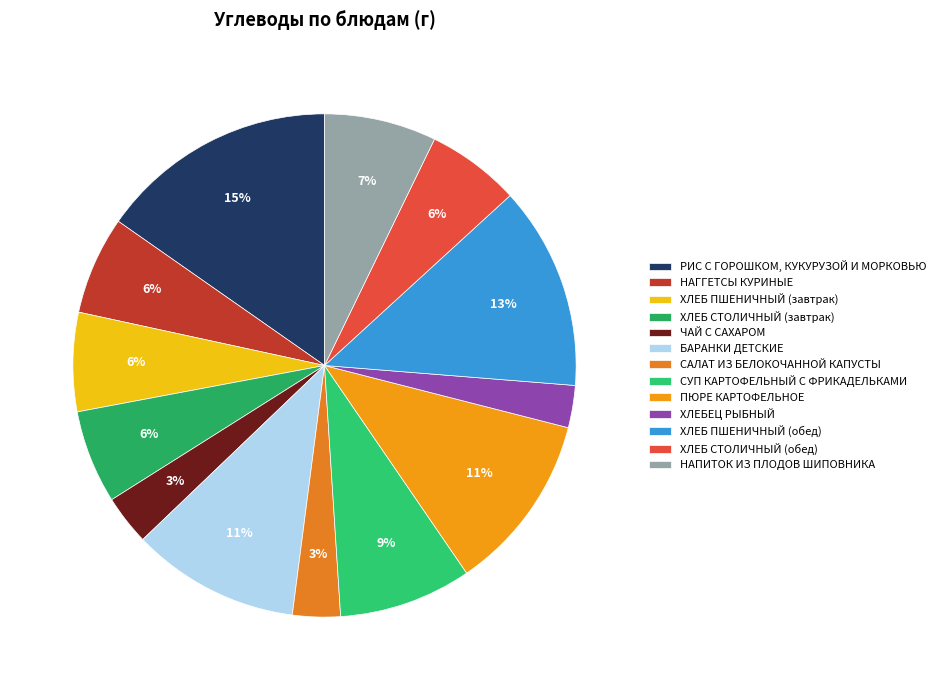

What is the largest slice in the pie chart?

РИС С ГОРОШКОМ, КУКУРУЗОЙ И МОРКОВЬЮ